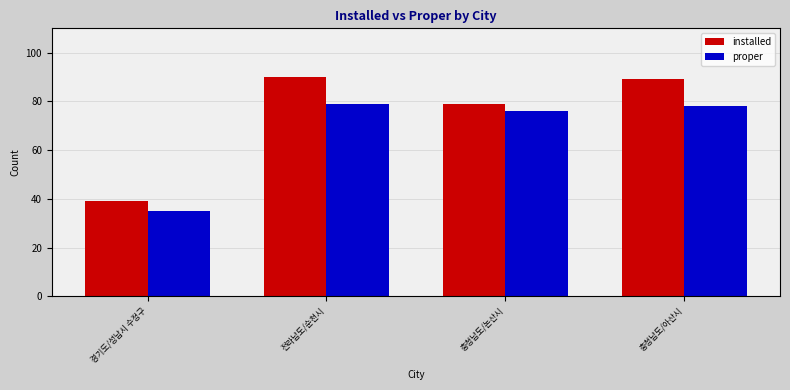

What are all the series names shown in the legend?

installed, proper